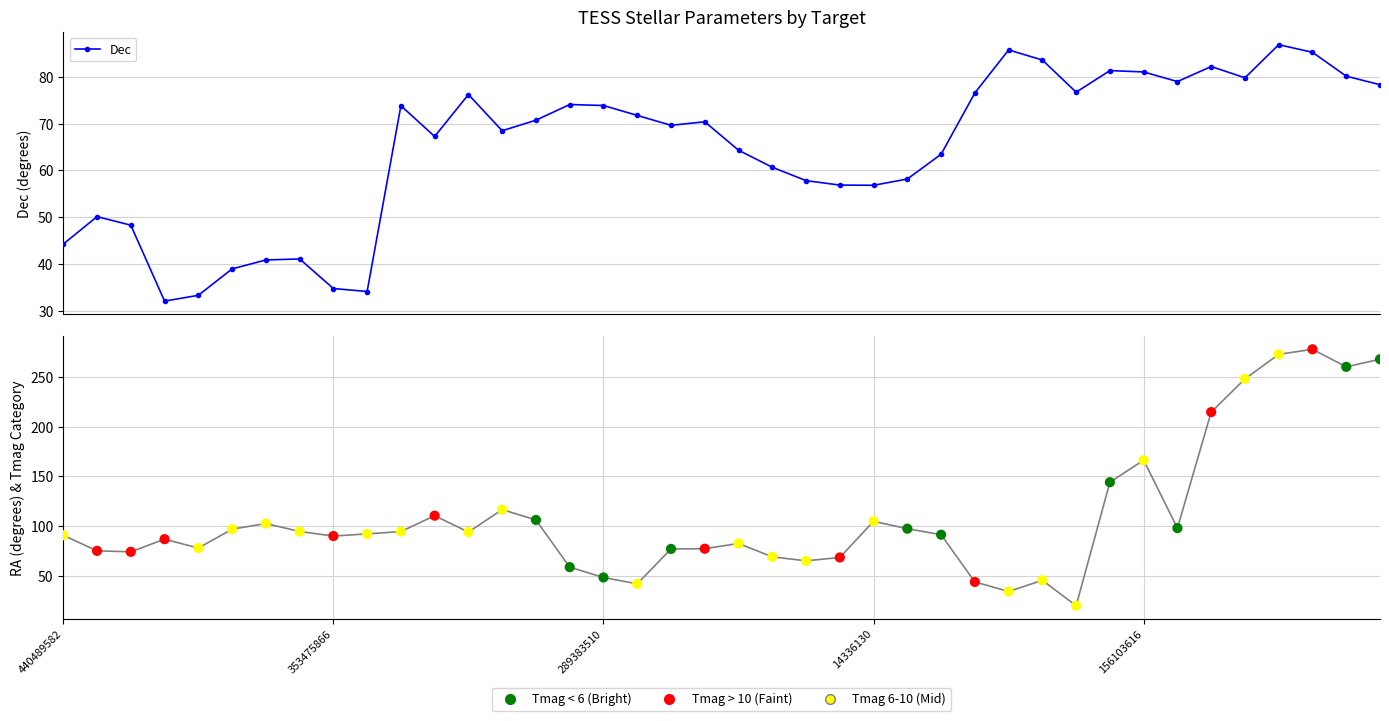

What is the ratio of the value at 28 to the value at 23?

1.5